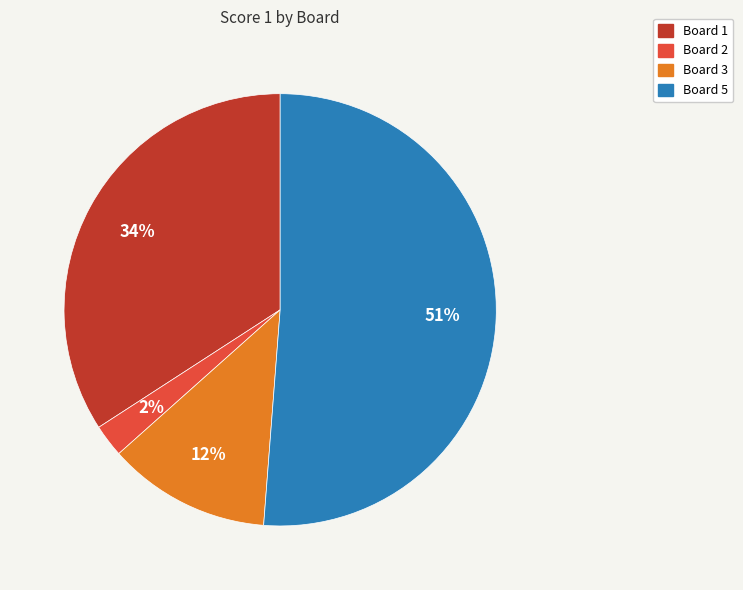

How many slices are in this pie chart?

4